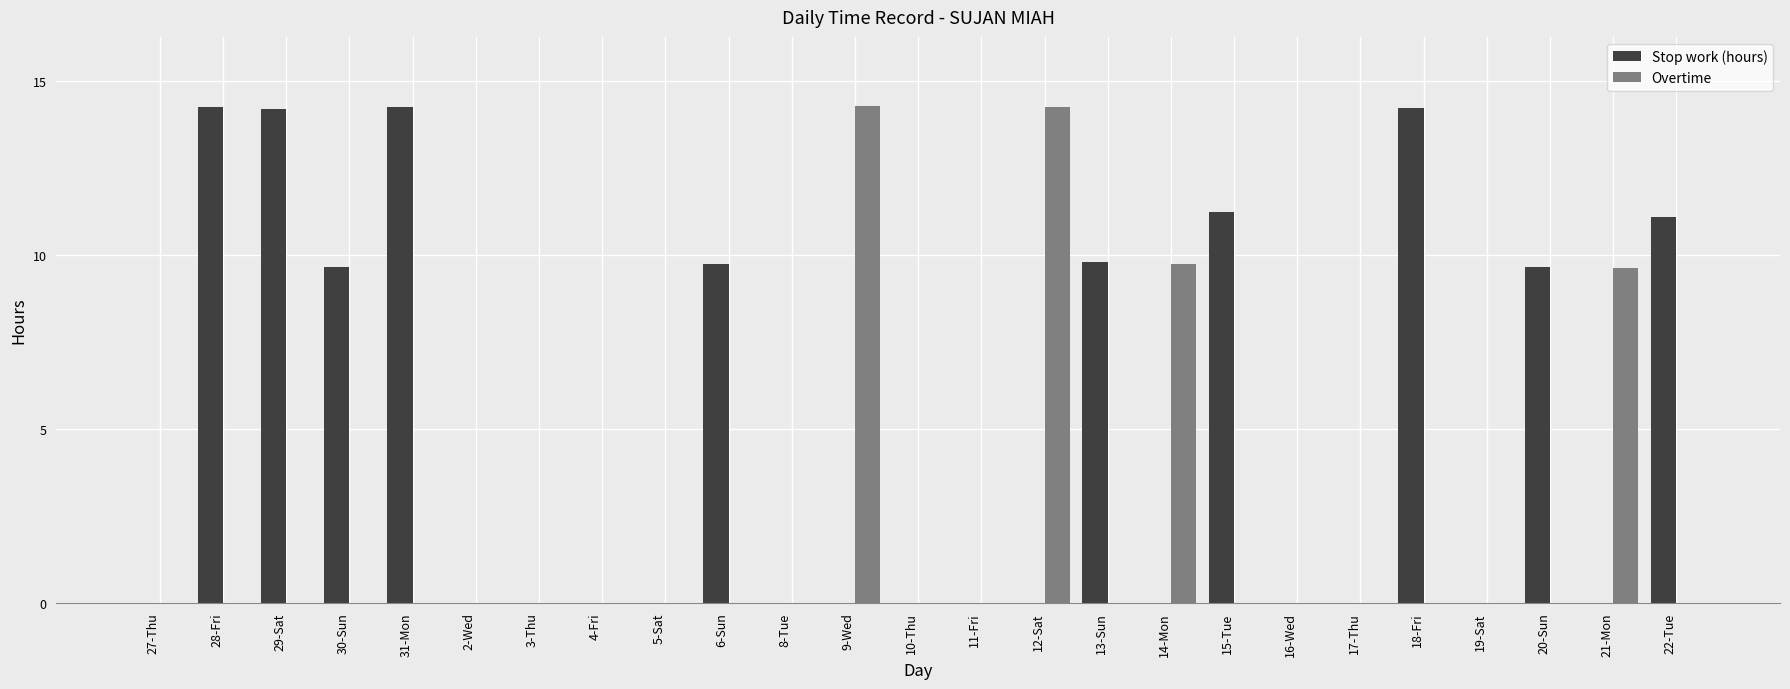

The value of Stop work (hours) at 17-Thu is -9.6. True or false?

False